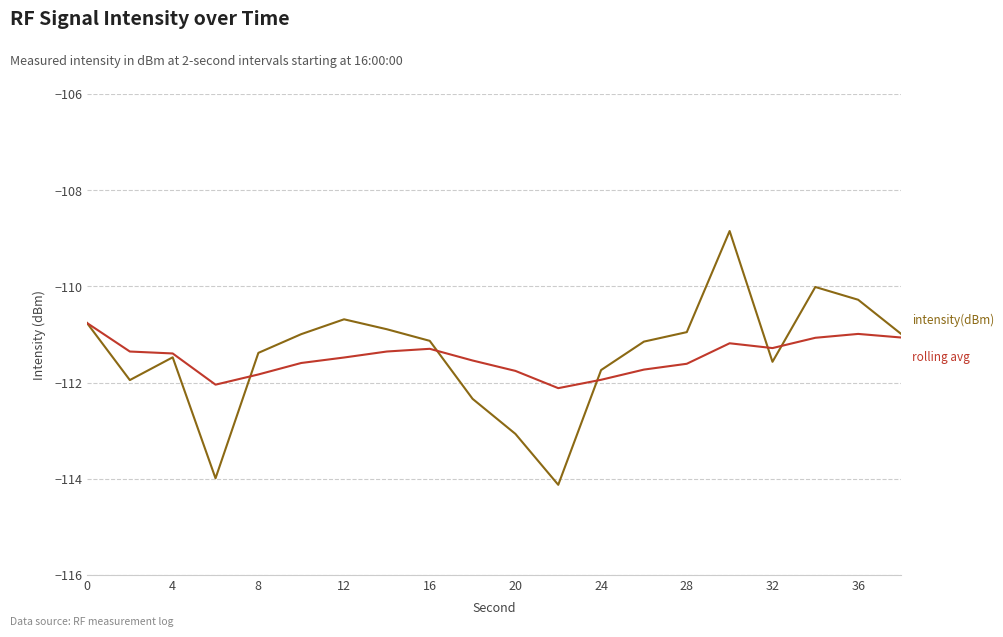

What is the smallest value displayed?

-114.1